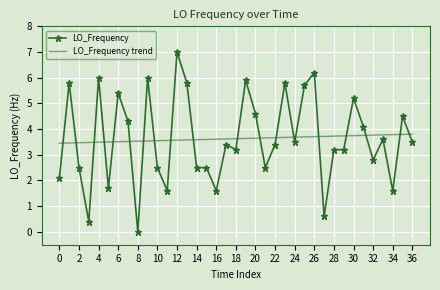

Rank the series by their maximum value, from highest to lowest.

LO_Frequency, LO_Frequency trend